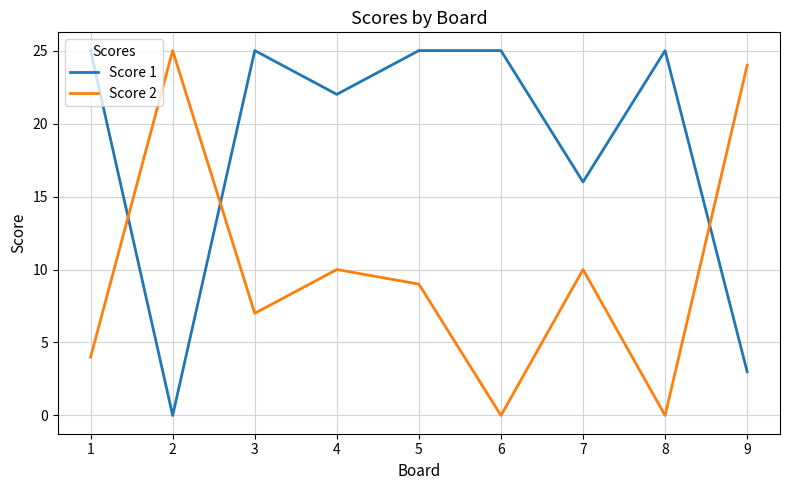

The value of Score 2 at 1 is 5. True or false?

False